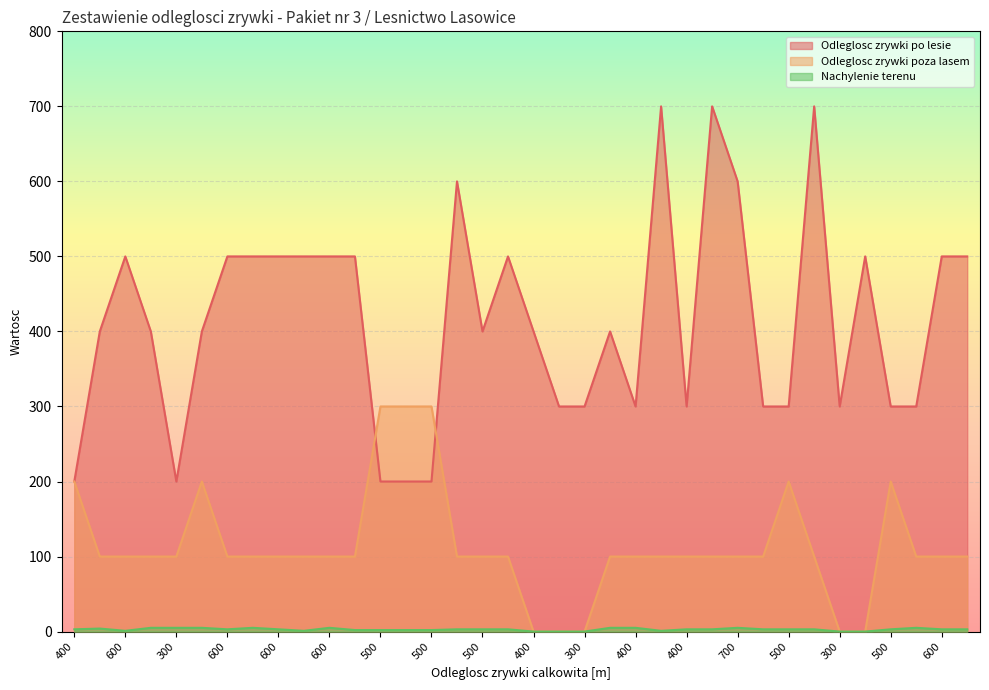

How many data points in Nachylenie terenu are less than 3?

12